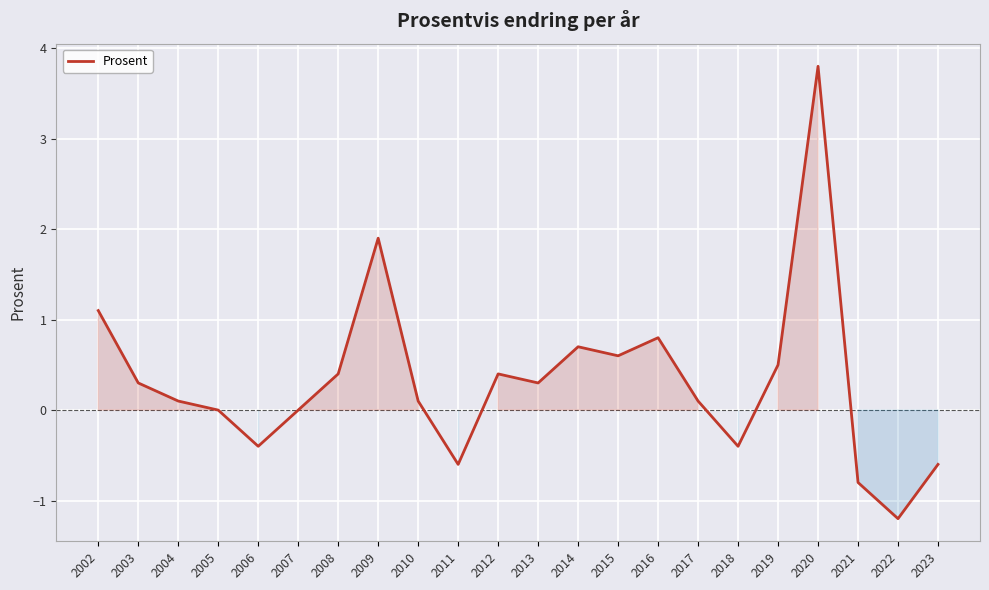

Which label corresponds to the largest value in the chart?

2020